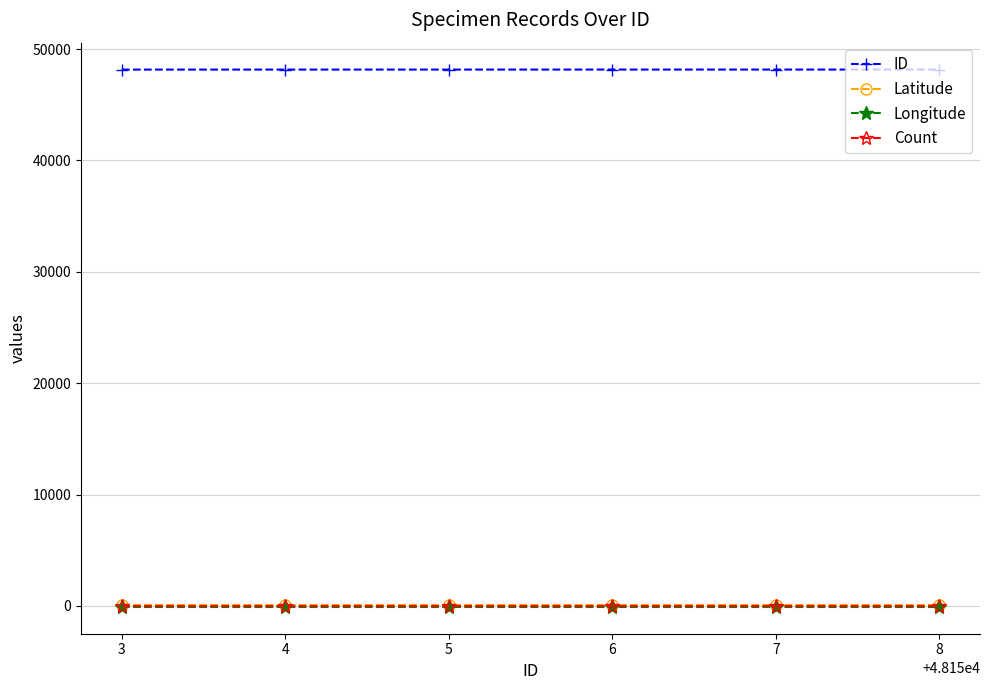

At how many categories does at least one series exceed 34891?

6